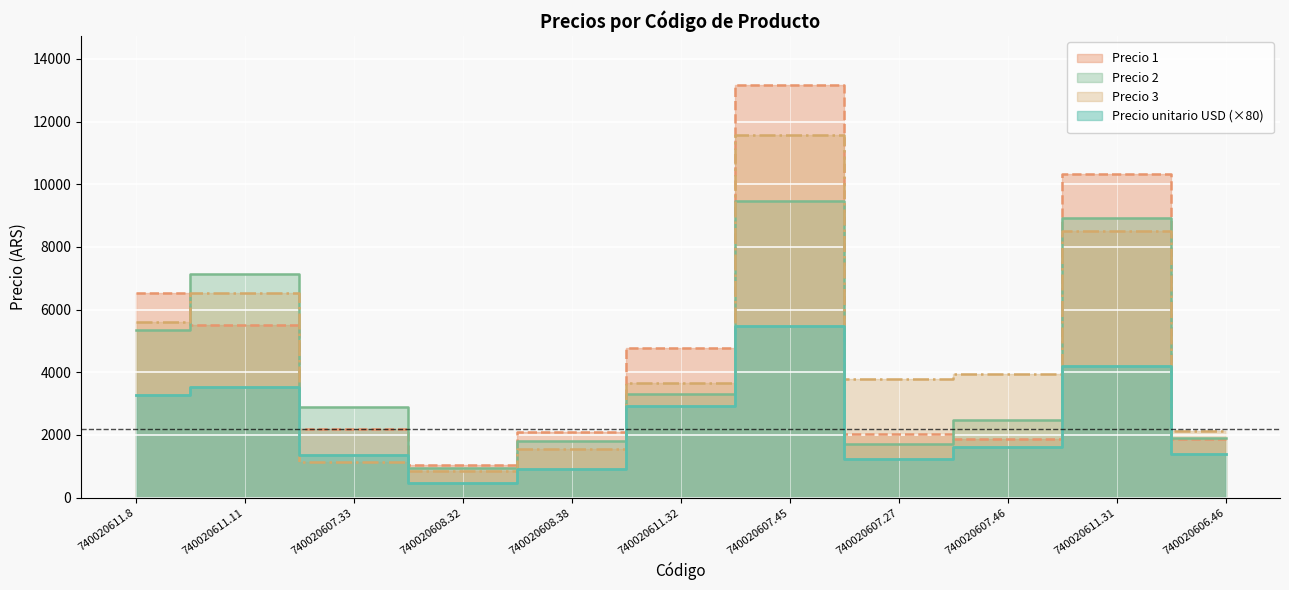

What is the sum of the Precio 2 values at 740020611.32 and 740020607.45?

12755.0